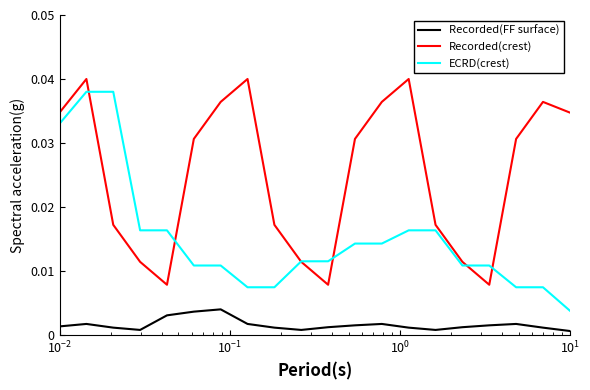

List the series in order of their peak value, highest first.

Recorded(crest), ECRD(crest), Recorded(FF surface)